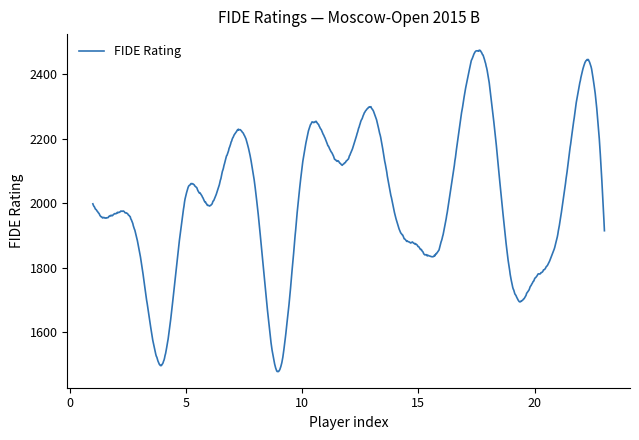

What is the maximum value shown in the chart?

2474.6